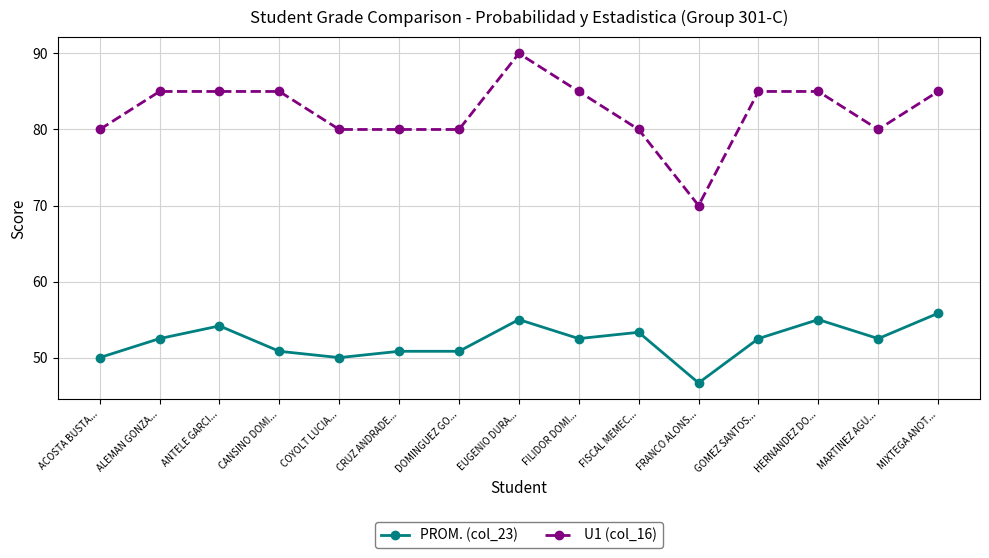

True or false: PROM. (col_23) has more than 0 points higher than both neighbors.

True